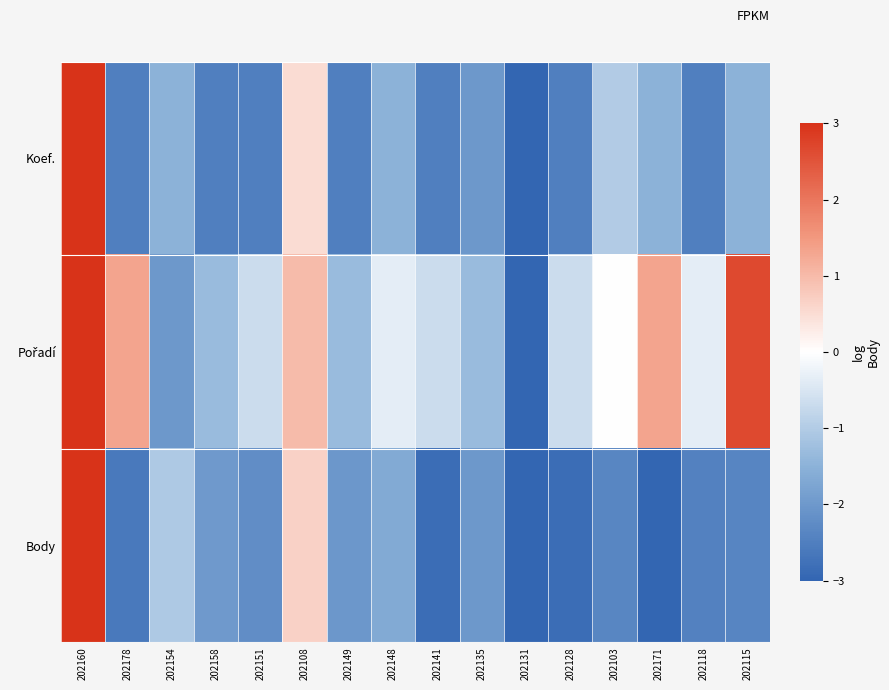

Which series has the largest total across all categories?

Pořadí